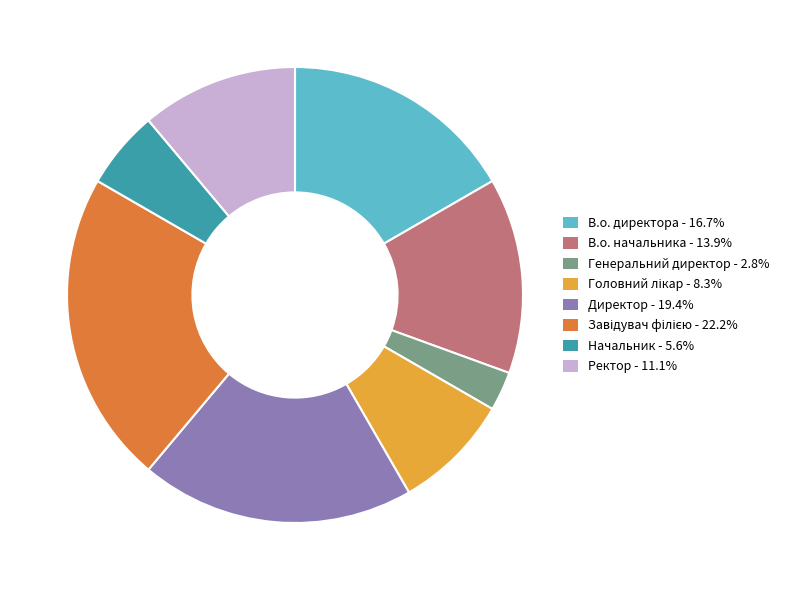

What is the smallest slice in the pie chart?

Генеральний директор